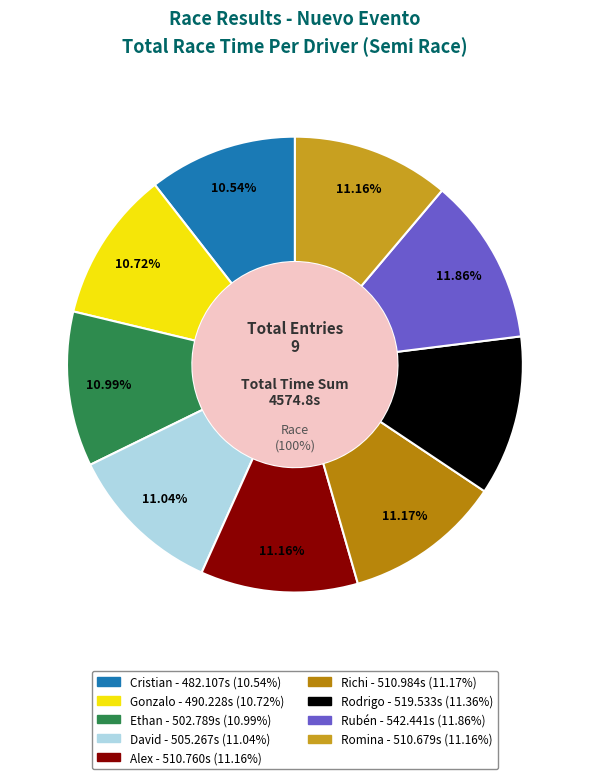

True or false: Romina accounts for 11% of the total.

True